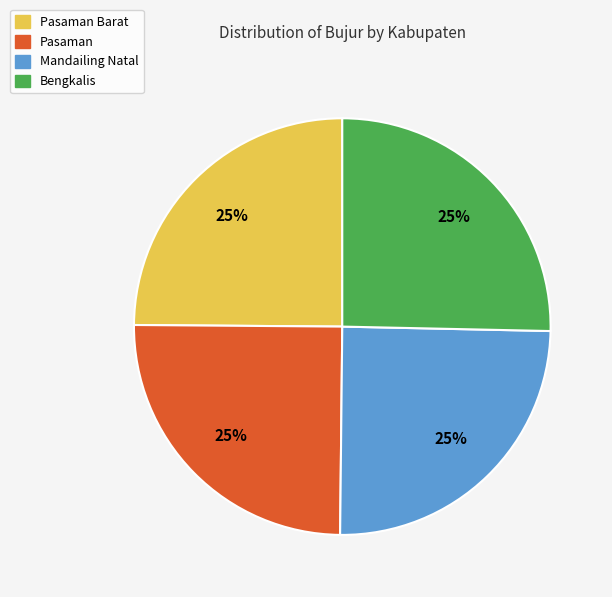

To the nearest percent, what portion does Mandailing Natal represent?

25%